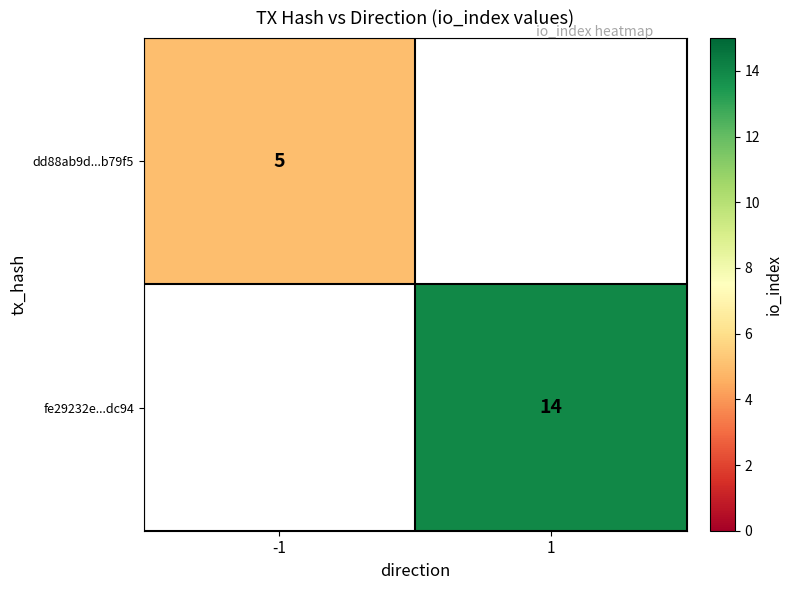

At how many categories does at least one series exceed 10?

1